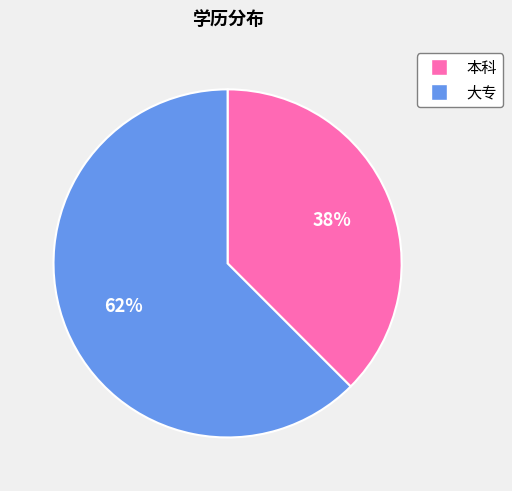

Which category has the biggest portion of the pie?

大专